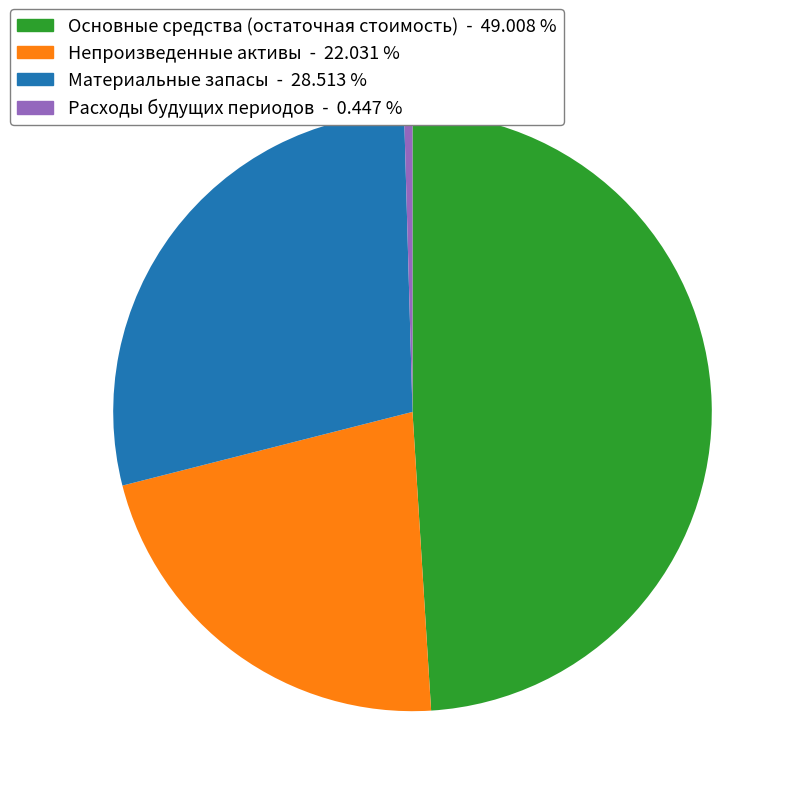

Is Материальные запасы the majority of the pie?

No